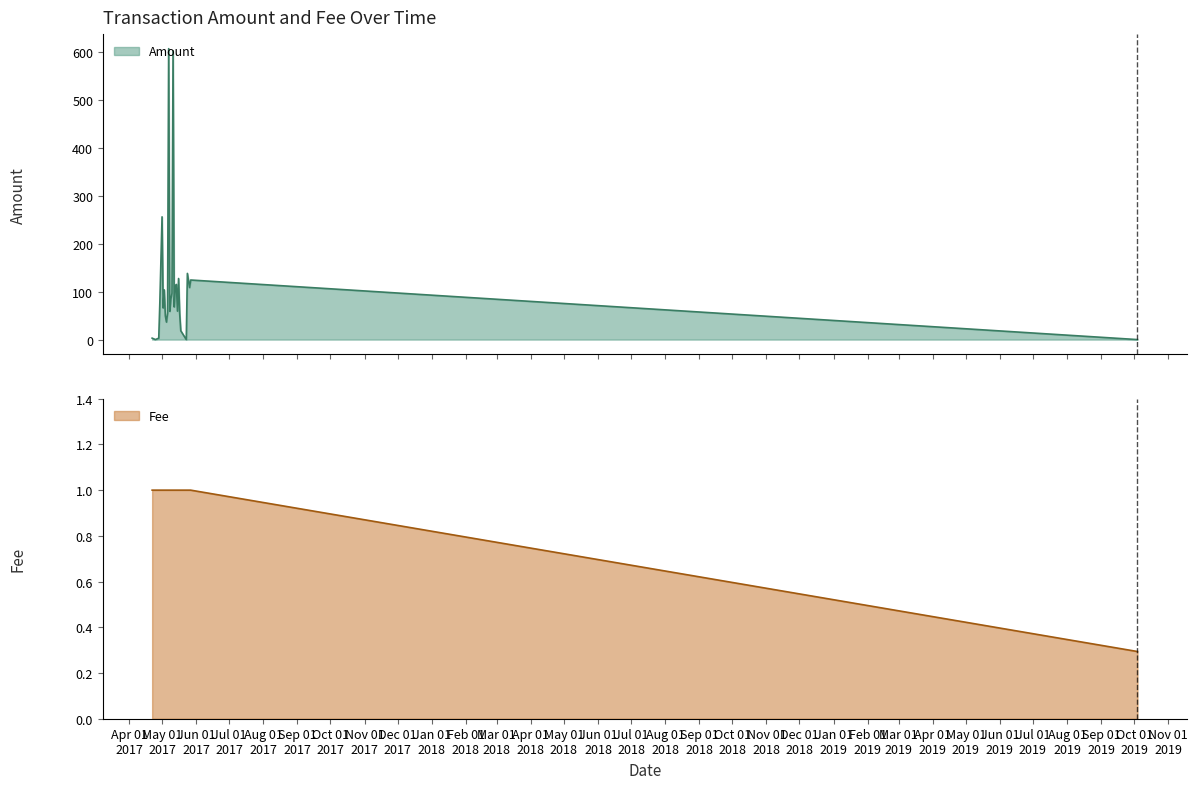

What is the minimum value for Fee?

0.3